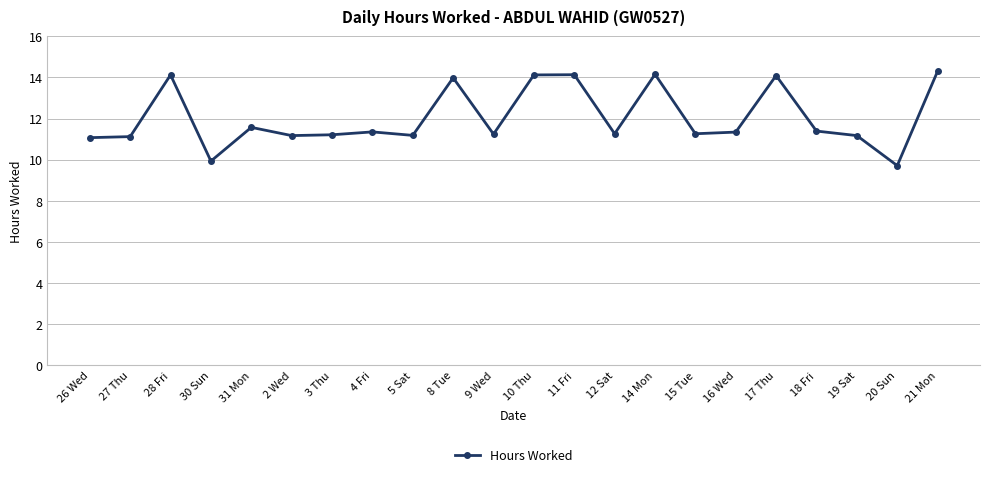

How many interior local peaks (higher than both neighbors) does the data have?

7